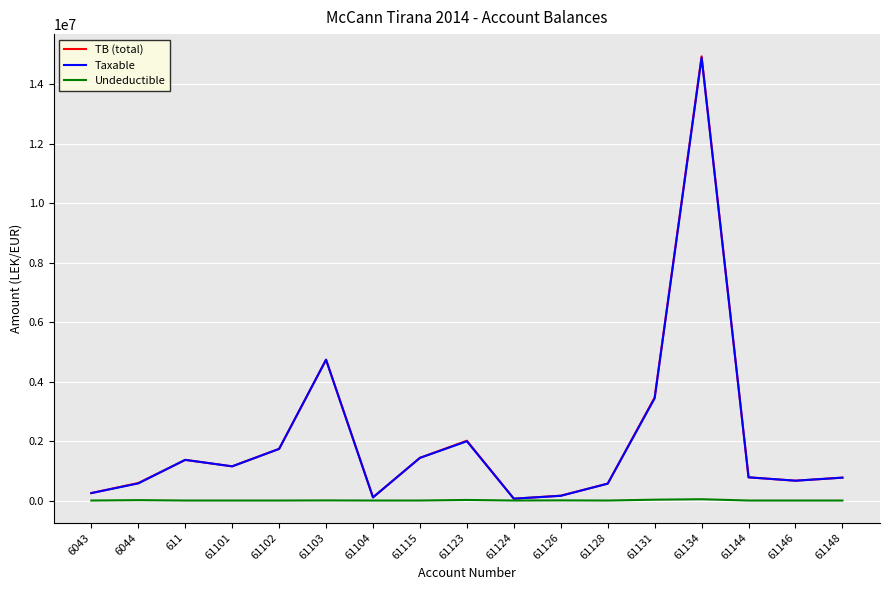

What is the total value across all series at 611?

2732137.1